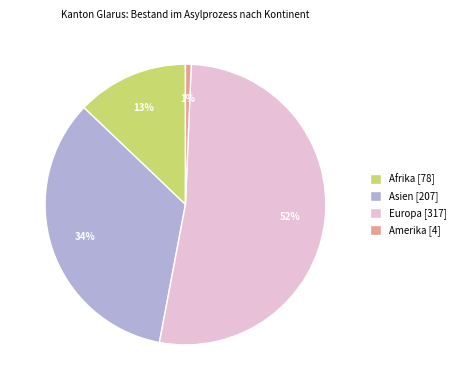

What is the smallest slice in the pie chart?

Amerika [4]